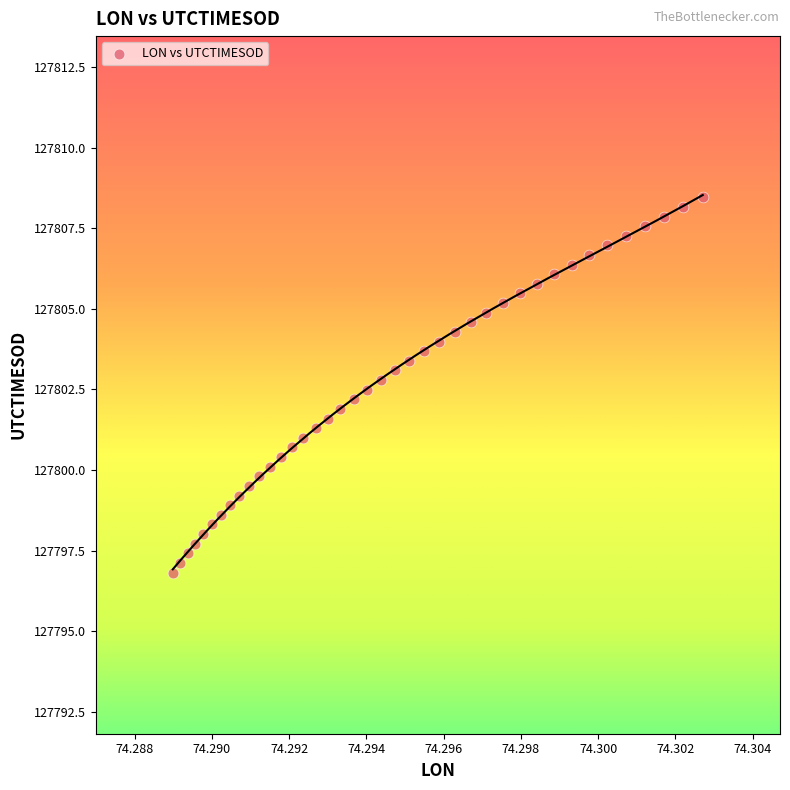

What is the range of Y values (max minus min)?

11.6